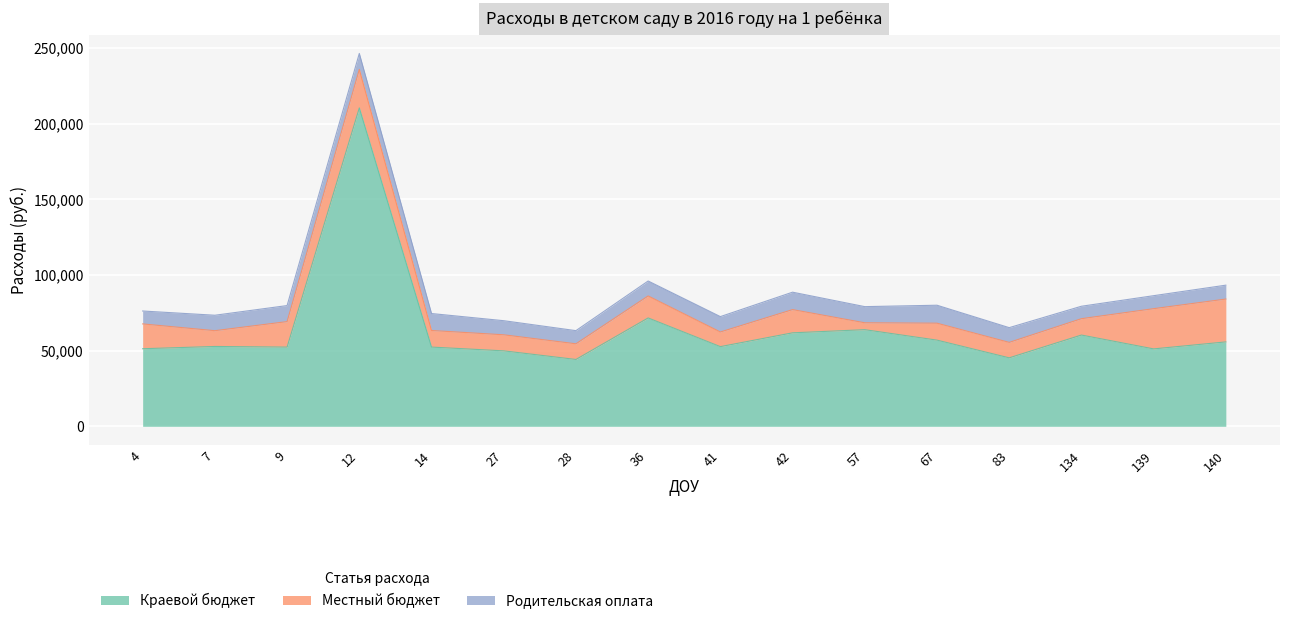

True or false: Краевой бюджет and Местный бюджет intersect in this chart.

False